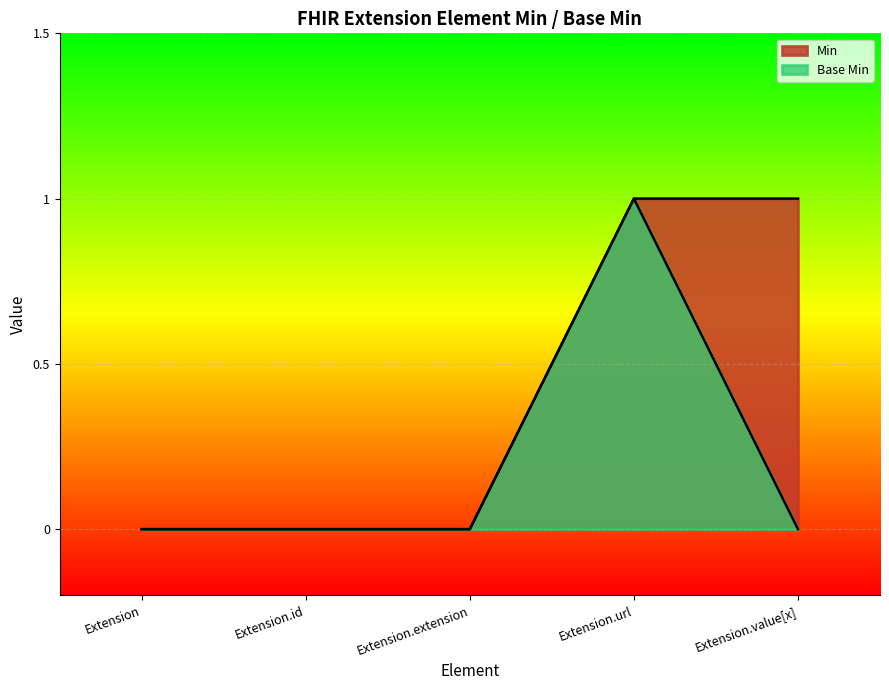

Rank the series by their average value, from highest to lowest.

Min, Base Min